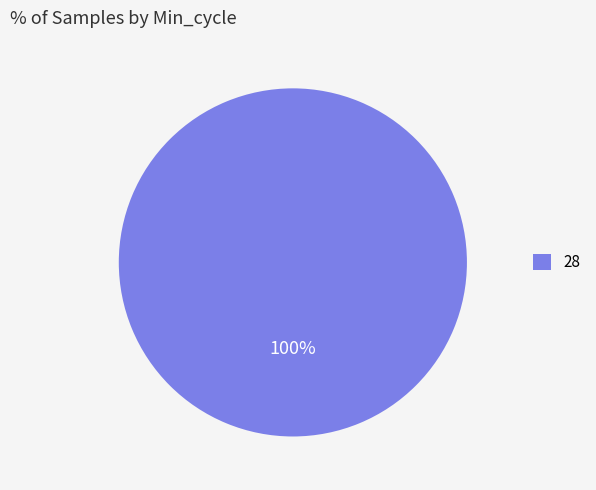

To the nearest percent, what portion does 28 represent?

100%